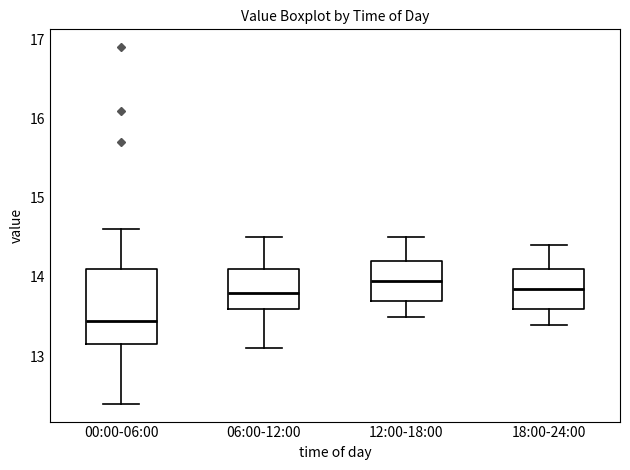

Which box's median line is the lowest?

00:00-06:00